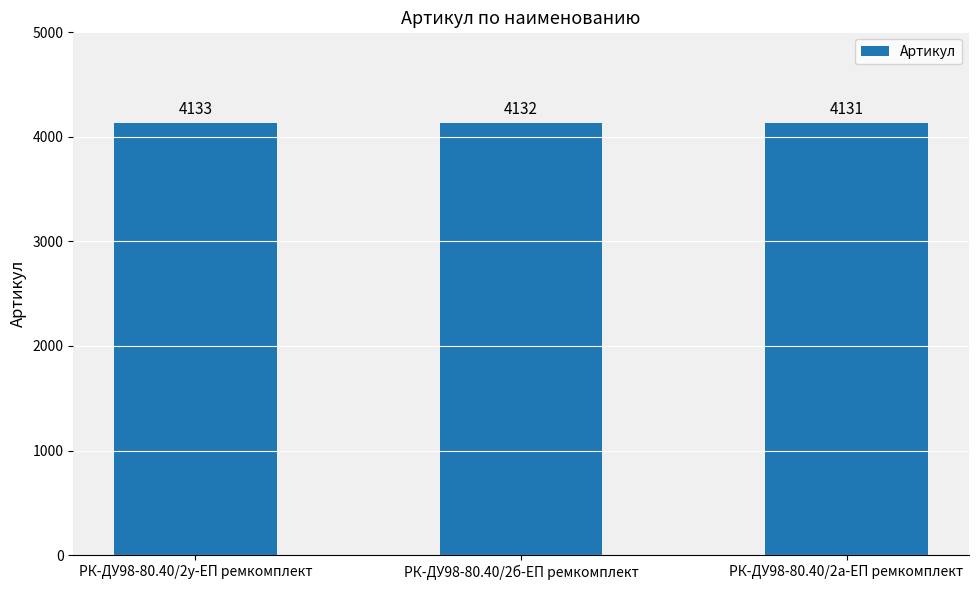

List the labels in order of value, smallest first.

РК-ДУ98-80.40/2а-ЕП ремкомплект, РК-ДУ98-80.40/2б-ЕП ремкомплект, РК-ДУ98-80.40/2у-ЕП ремкомплект